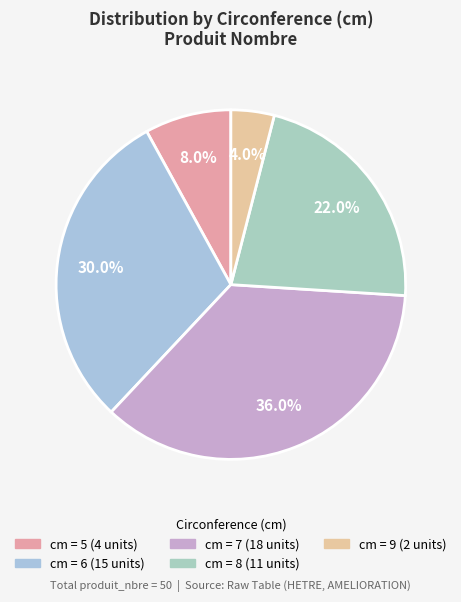

Count the number of slices in the pie.

5